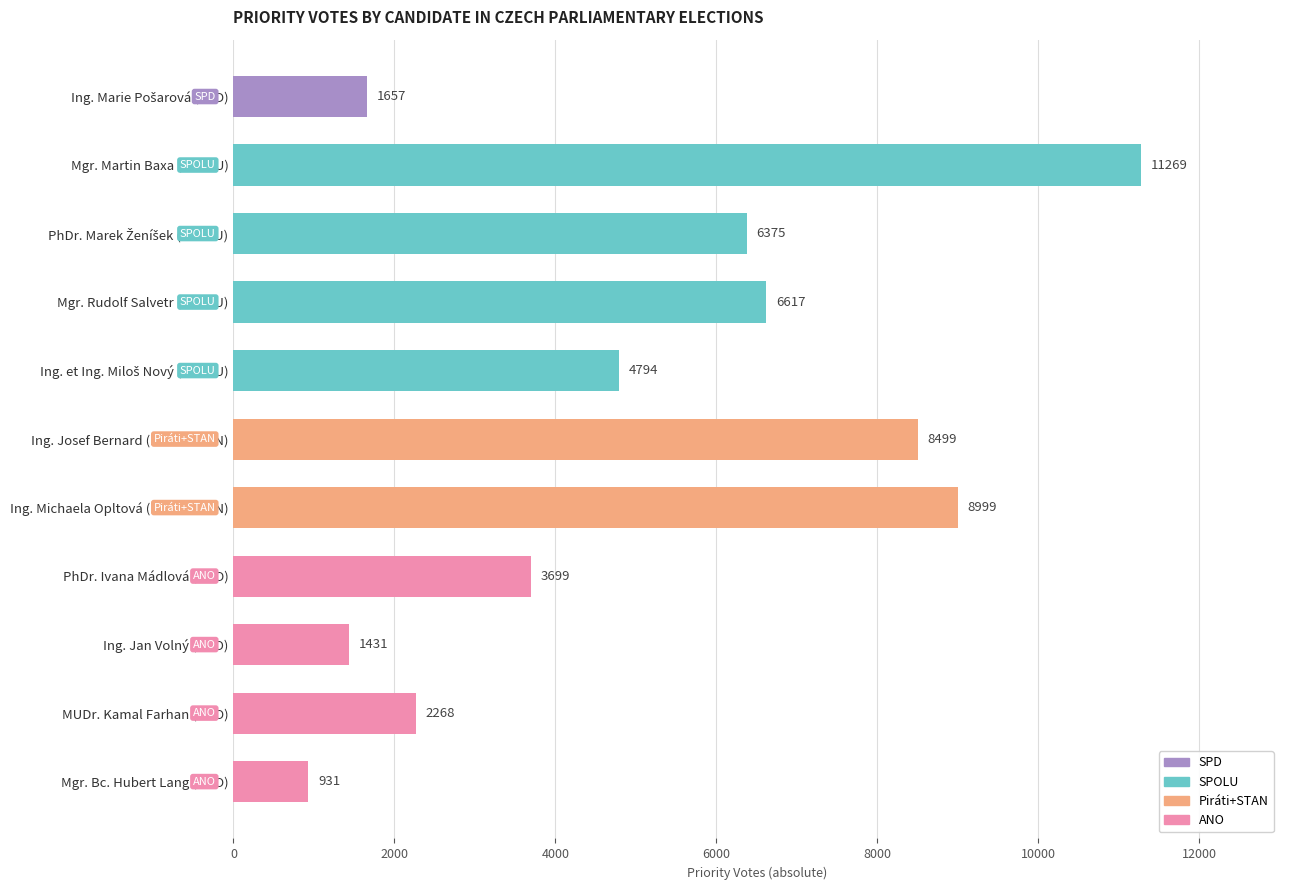

Between Mgr. Rudolf Salvetr (SPOLU) and Mgr. Martin Baxa (SPOLU), which is larger?

Mgr. Martin Baxa (SPOLU)